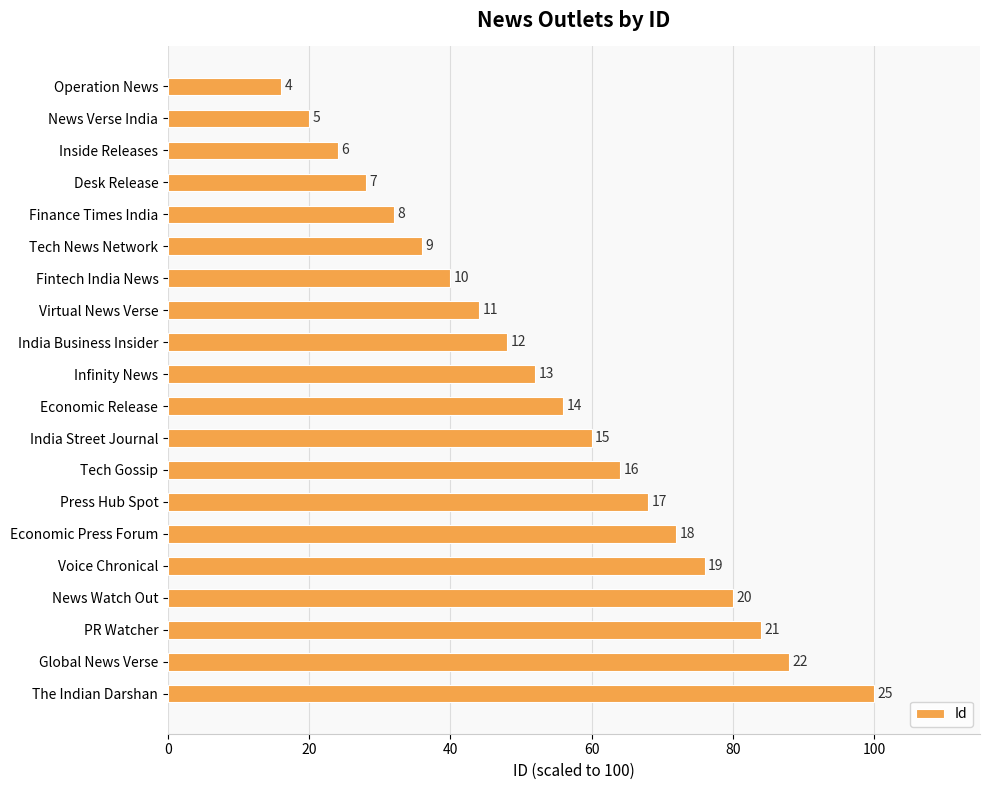

How many bars are there in total?

20